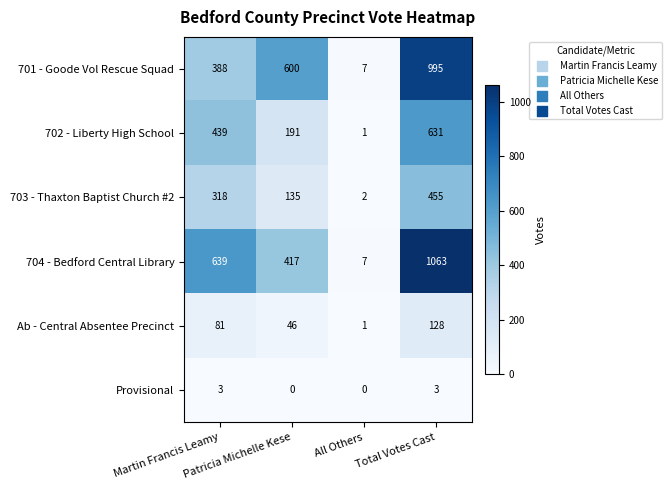

Which series has the widest spread of values?

704 - Bedford Central Library